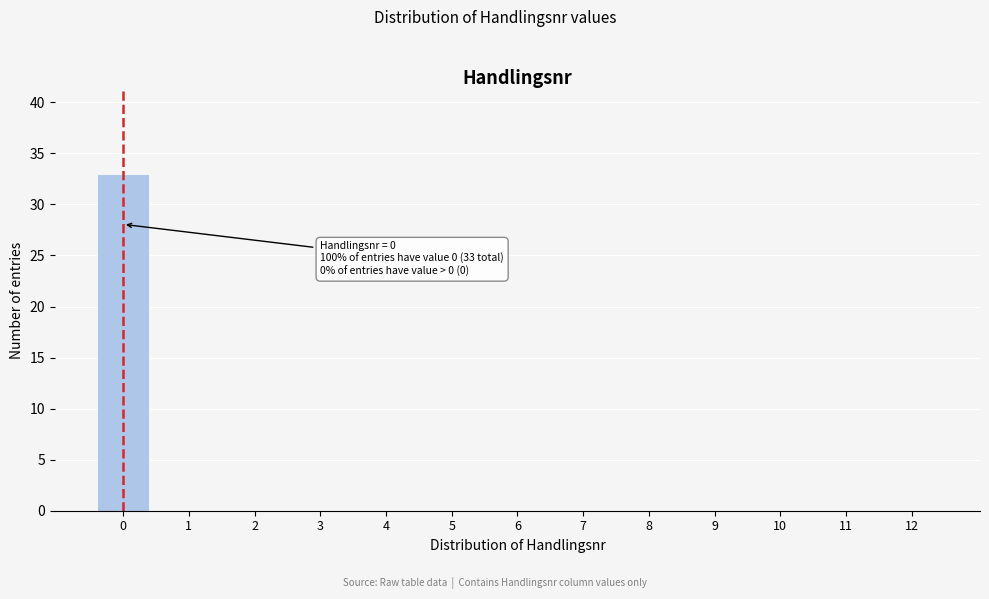

Reading left to right, extract all data points from this chart.

0=33	1=0	2=0	3=0	4=0	5=0	6=0	7=0	8=0	9=0	10=0	11=0	12=0